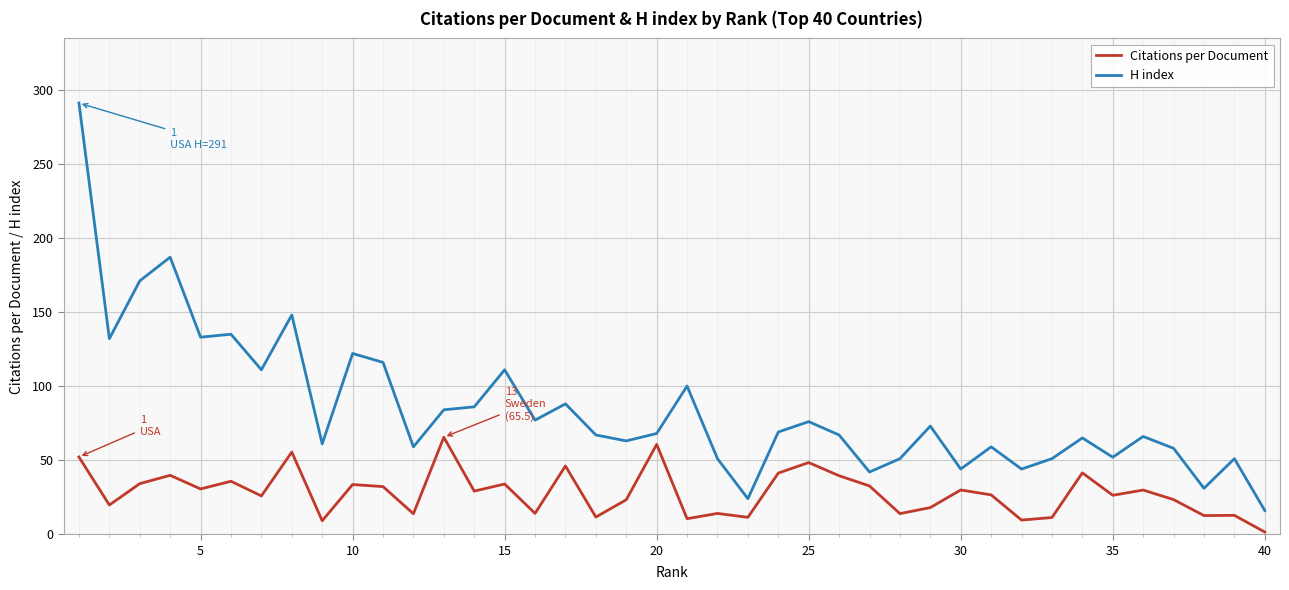

Which series has the largest range (max minus min)?

H index